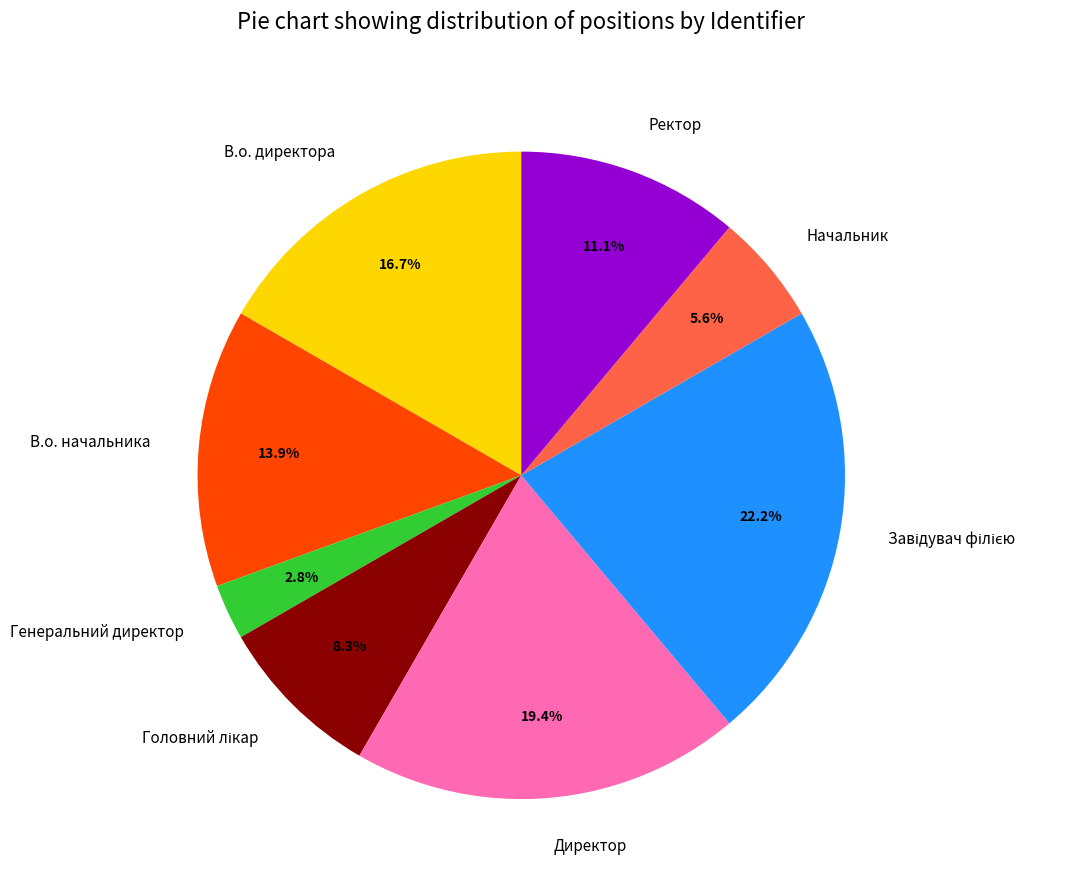

Is Директор the majority of the pie?

No